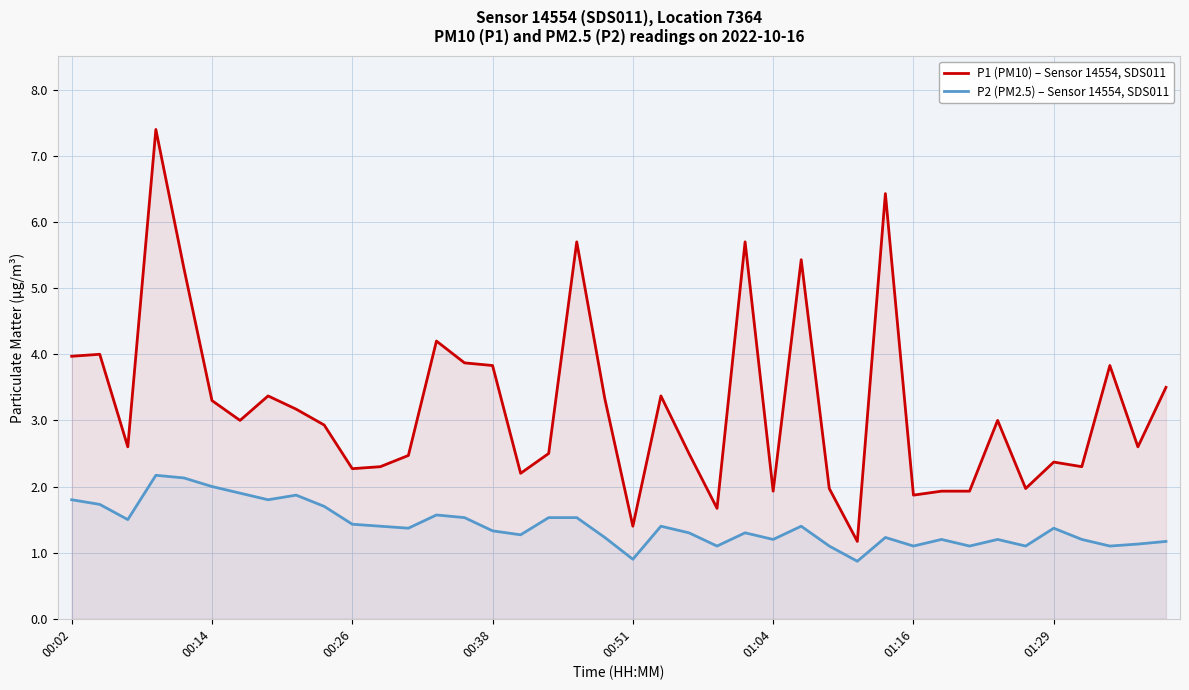

What is the difference between the maximum and minimum values in the P2 (PM2.5) – Sensor 14554, SDS011 series?

1.3